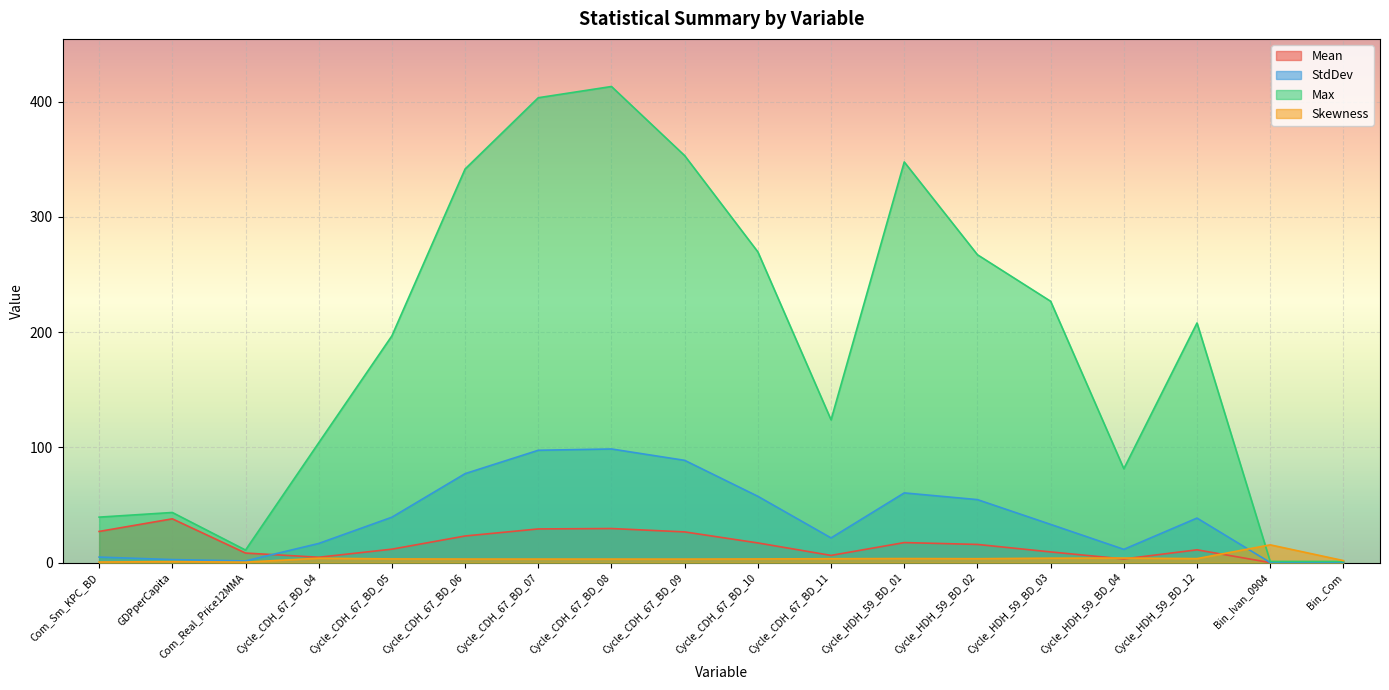

Which category has the lowest value in the StdDev series?

Bin_Ivan_0904